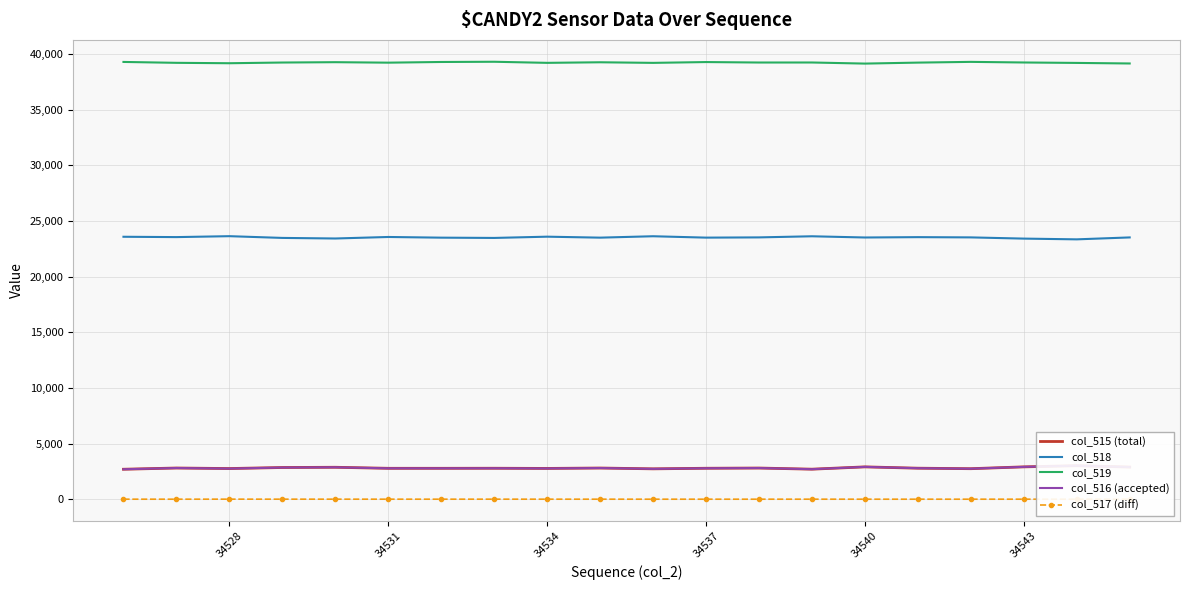

Is it true that col_518 equals 23579 at 34534?

True